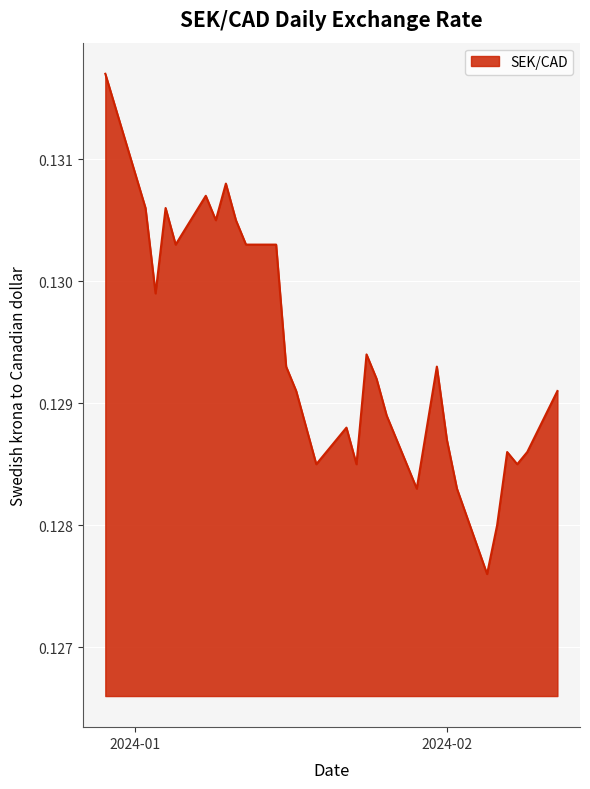

Count the values in the range 0 to 1.

31